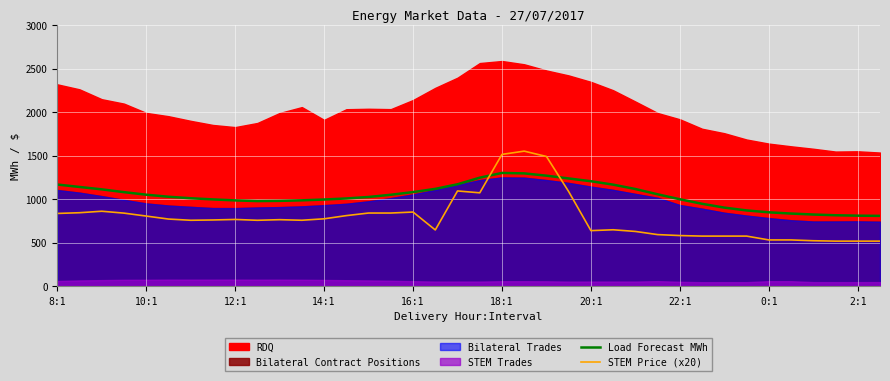

Reading left to right, extract all data points from this chart.

Load Forecast MWh: 1169.0	1141.1	1113.7	1081.6	1052.3	1028.9	1011.6	998.3	987.0	979.3	981.6	987.8	997.1	1009.1	1026.2	1051.6	1082.2	1119.3	1172.0	1247.6	1302.0	1296.8	1270.6	1238.8	1206.8	1167.6	1117.5	1056.9	1000.0	947.9	904.2	872.0	850.1	836.0	824.9	816.6	811.7	809.4
STEM Price (x20): 837.2	845.6	862.6	841.0	807.2	773.0	759.0	762.4	768.4	758.8	765.8	759.2	775.8	812.4	842.0	842.0	853.4	648.0	1095.2	1074.0	1514.8	1552.0	1490.6	1087.6	640.2	650.0	630.8	594.6	583.6	577.4	577.4	577.4	533.4	533.4	524.2	519.6	519.6	519.6